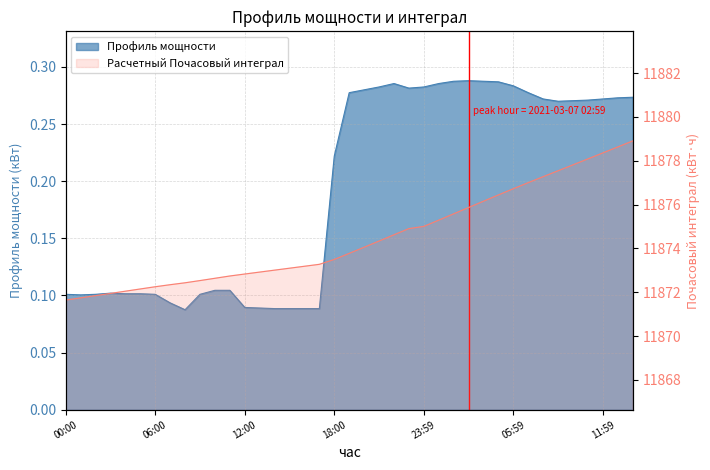

True or false: Расчетный Почасовый интеграл has a value of 16826.5 at 2021-03-07 00:59.

False